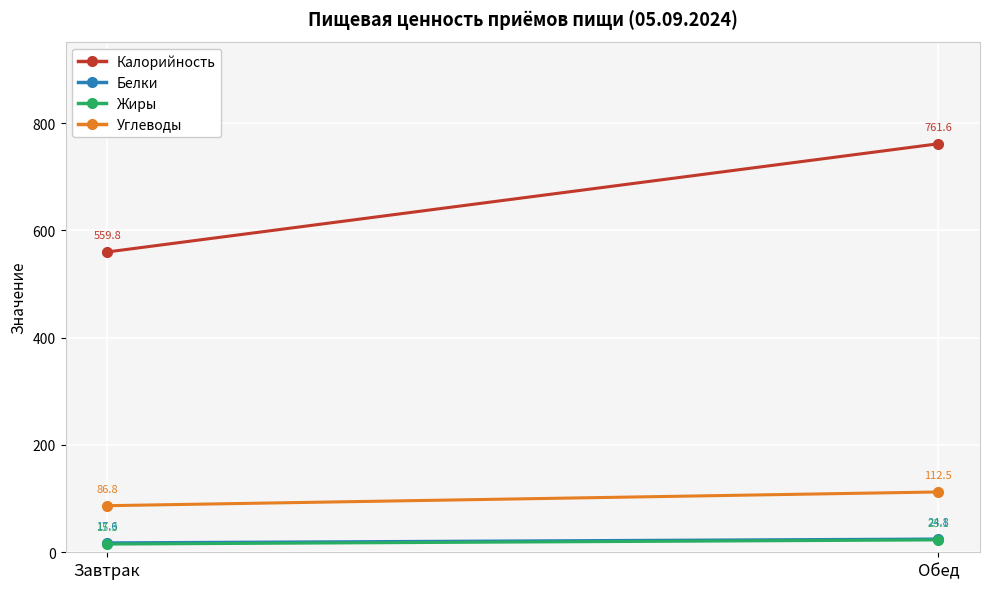

List the series in order of their peak value, lowest first.

Жиры, Белки, Углеводы, Калорийность